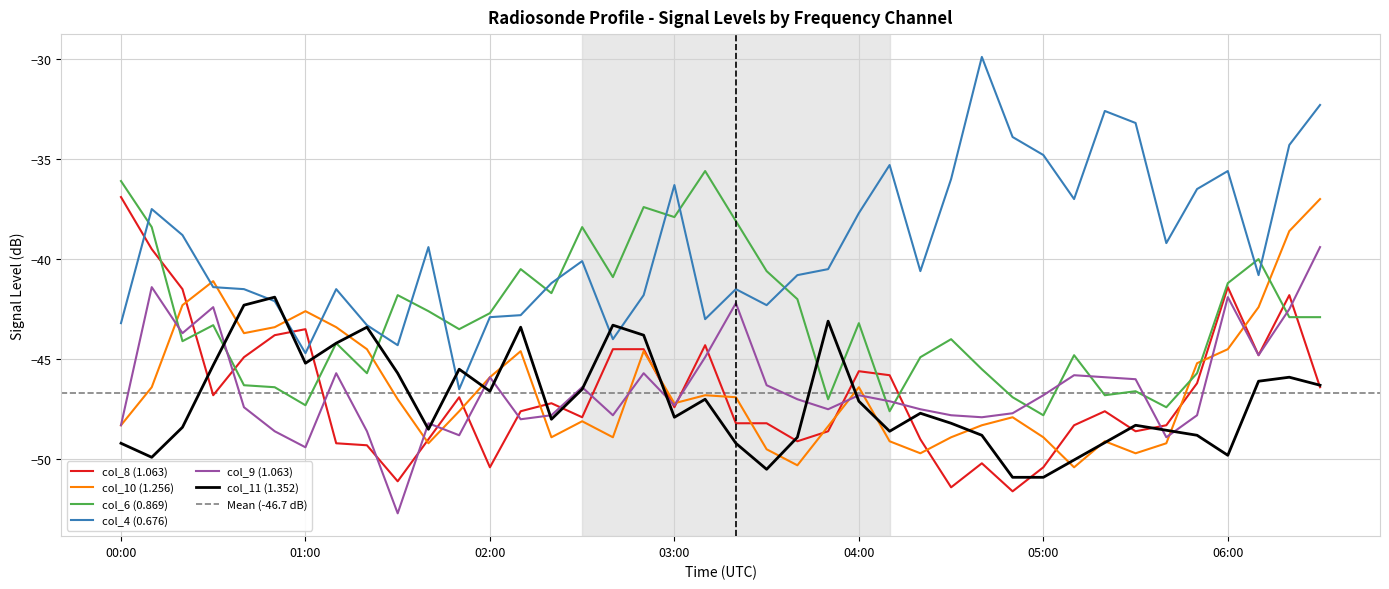

Which series has the largest range (max minus min)?

col_4 (0.676)